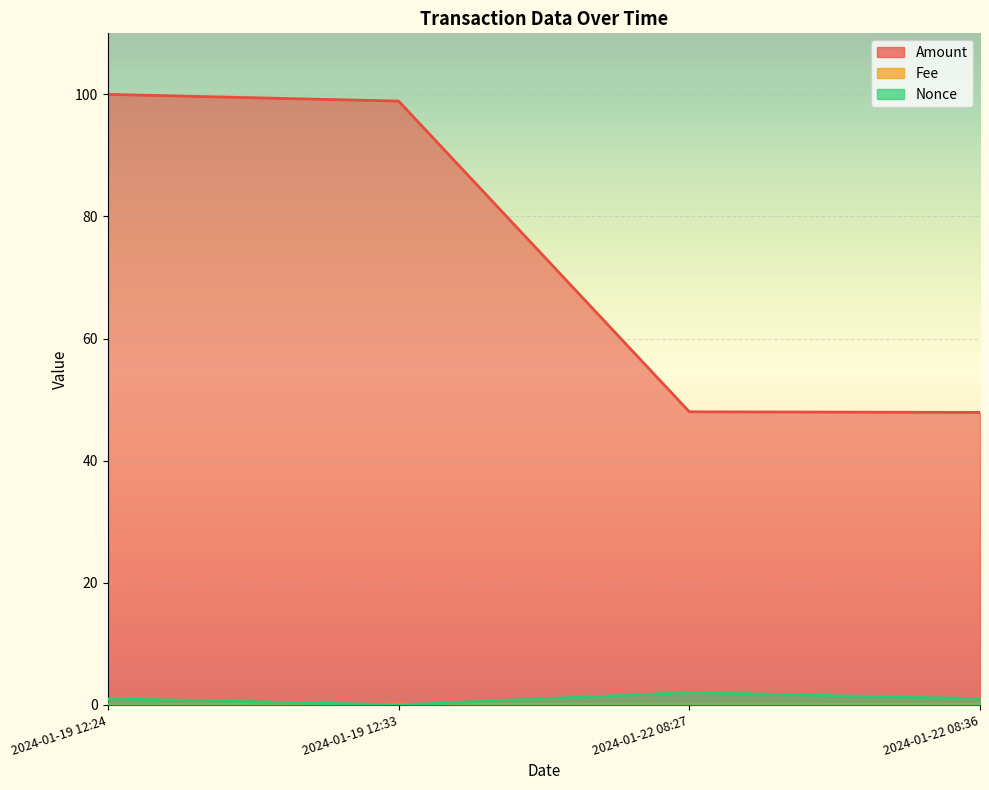

What is the difference between the Nonce values at 2024-01-19 12:33 and 2024-01-22 08:27?

2.0